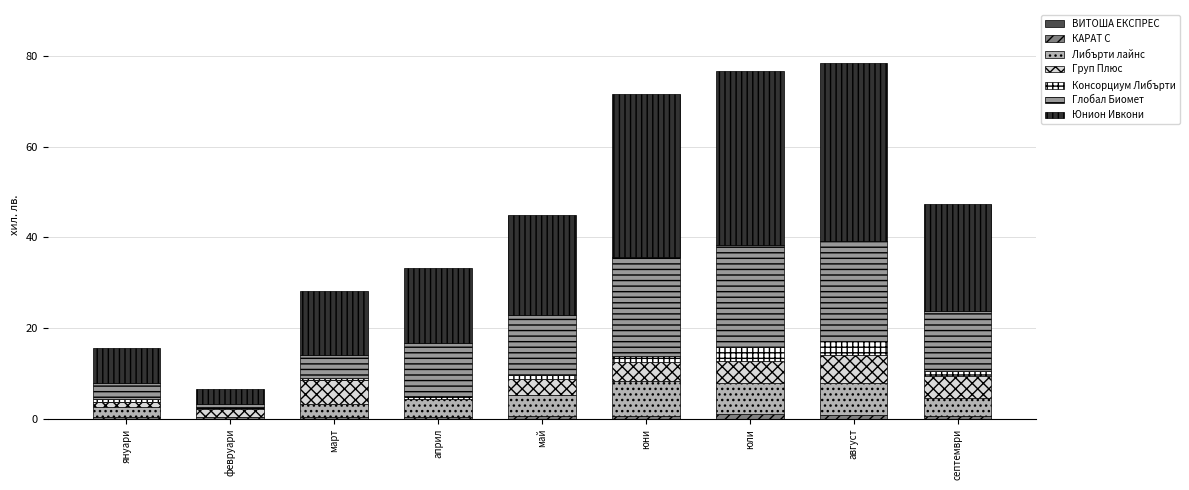

What is the difference between the maximum and second lowest values in the КАРАТ С series?

0.7